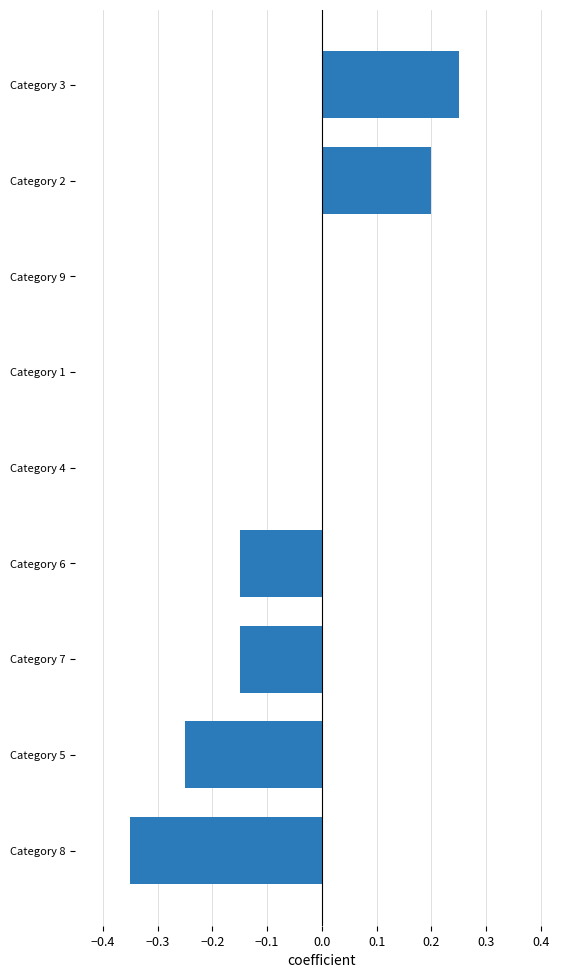

Is it true that the value at Category 9 is 0.0?

True